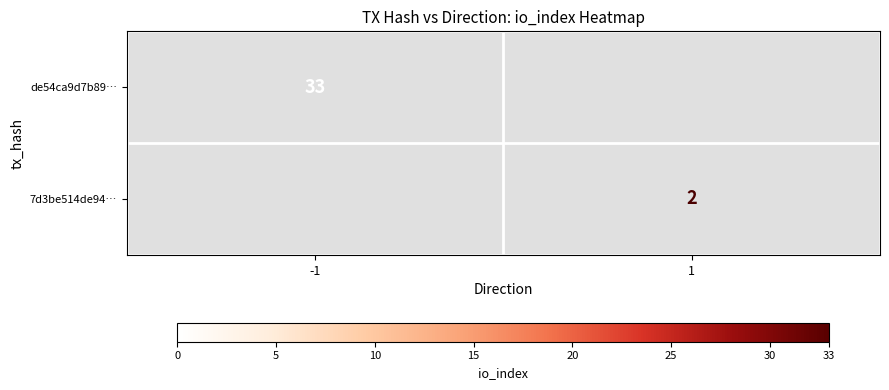

Is it true that de54ca9d7b89… equals 33 at -1?

True